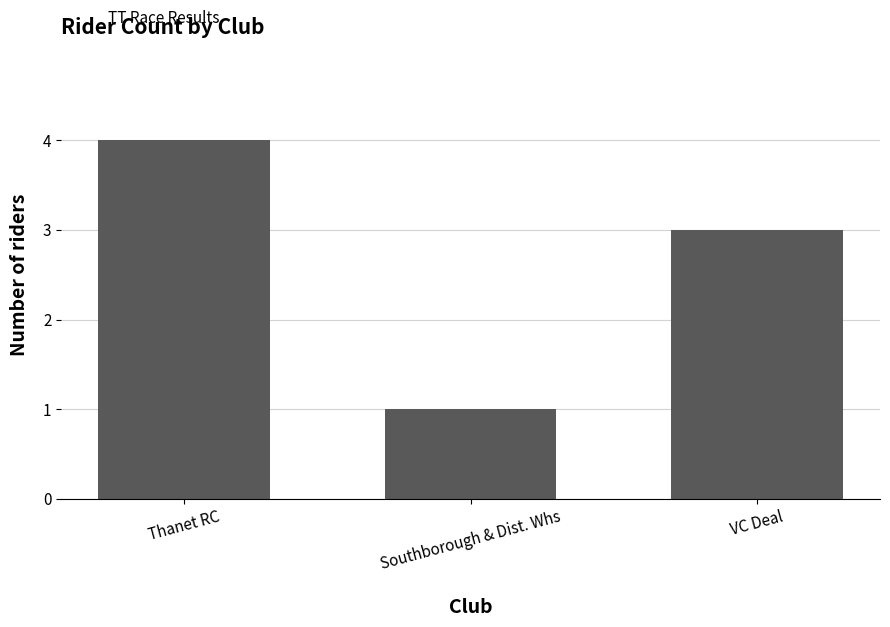

What is the sum of all values?

8